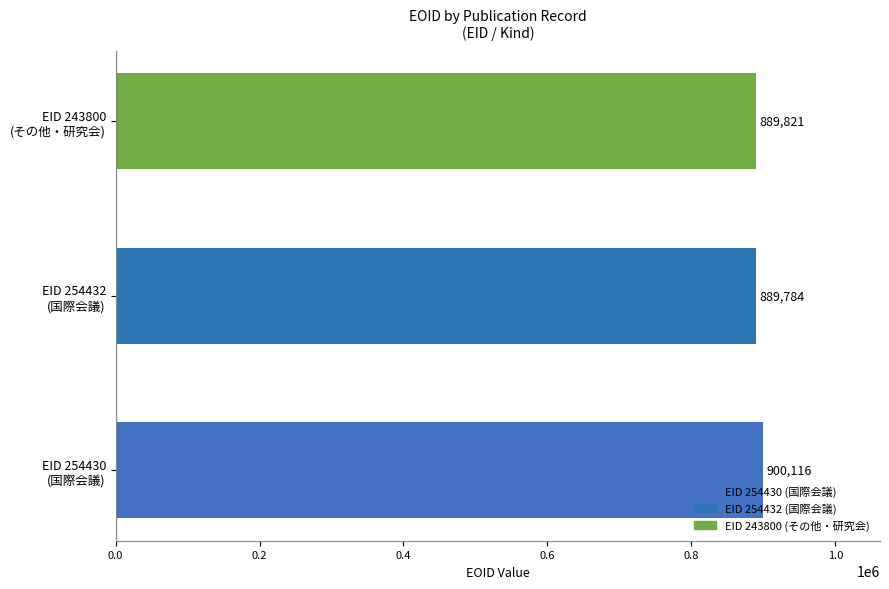

What is the maximum value shown in the chart?

900116